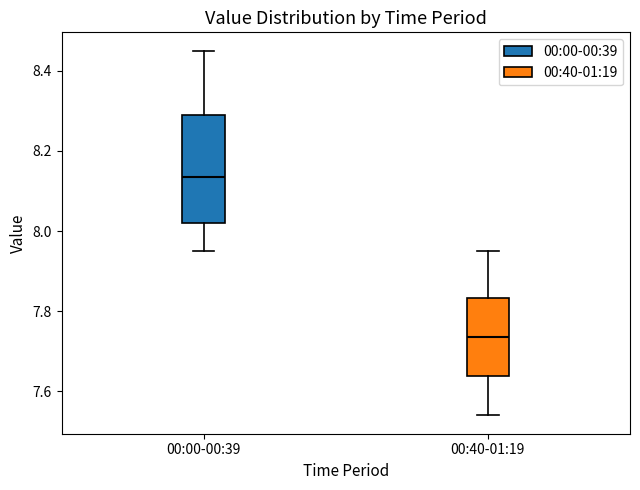

Reading left to right, transcribe this box plot: for each box, give where its median line is, the range the box spans, and where its two whiskers end, as read against the y-axis. The values are not printed on the chart, so give them approximately, as read against the axis.

00:00-00:39: median 8.14, box 8.02 to 8.30, whiskers 7.96 to 8.46
00:40-01:19: median 7.74, box 7.64 to 7.84, whiskers 7.54 to 7.96